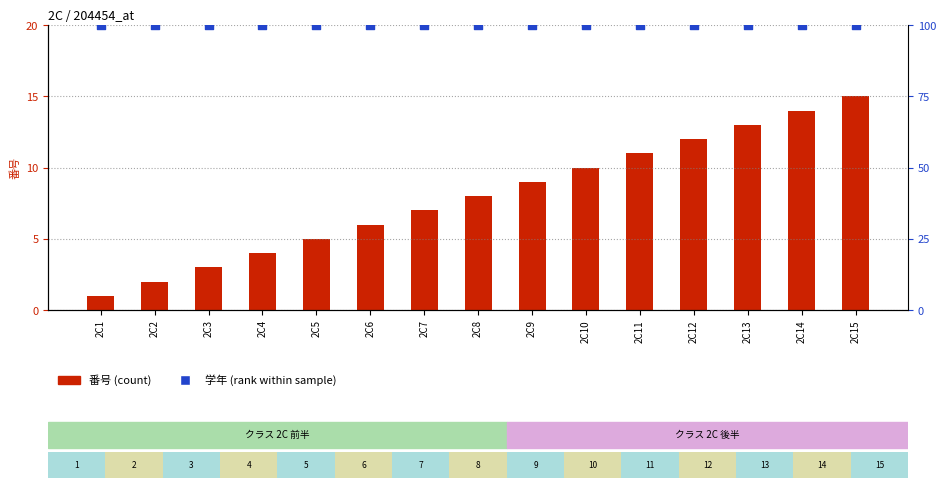

At how many categories does at least one series exceed 97?

15